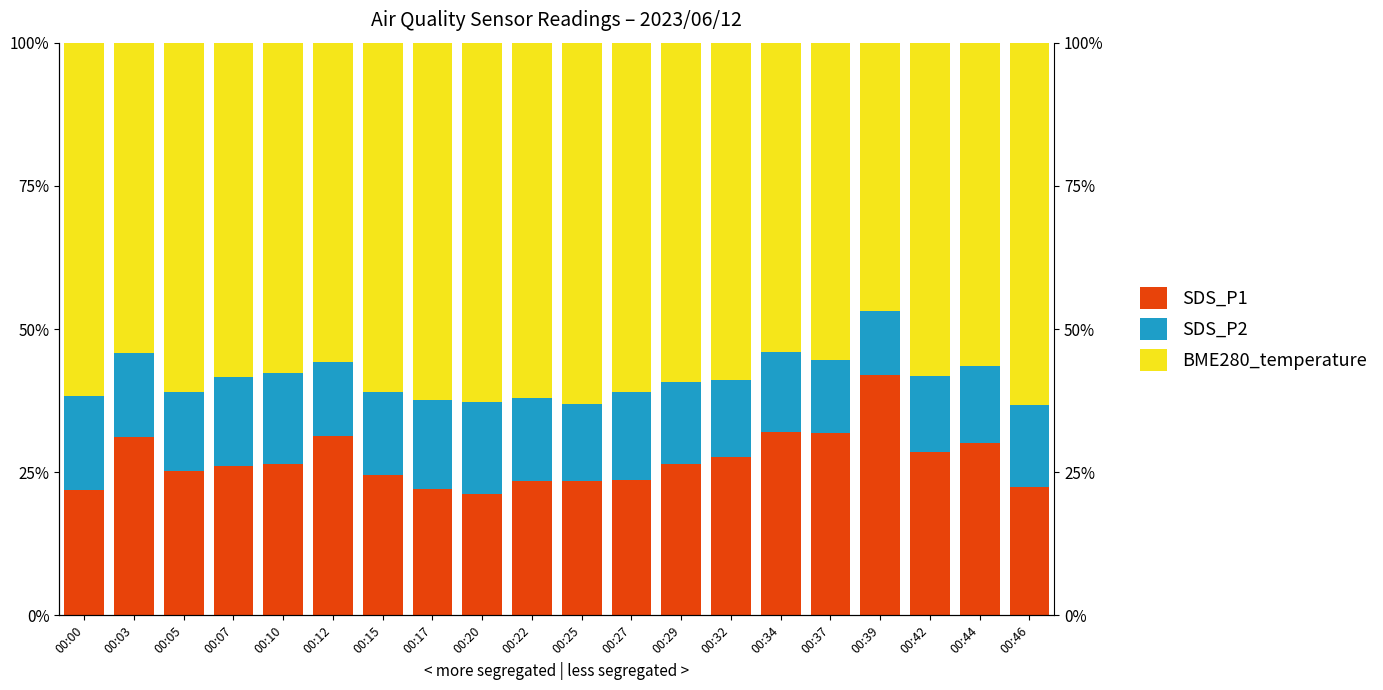

What is the sum of the BME280_temperature values at 00:22 and 00:25?

125.1